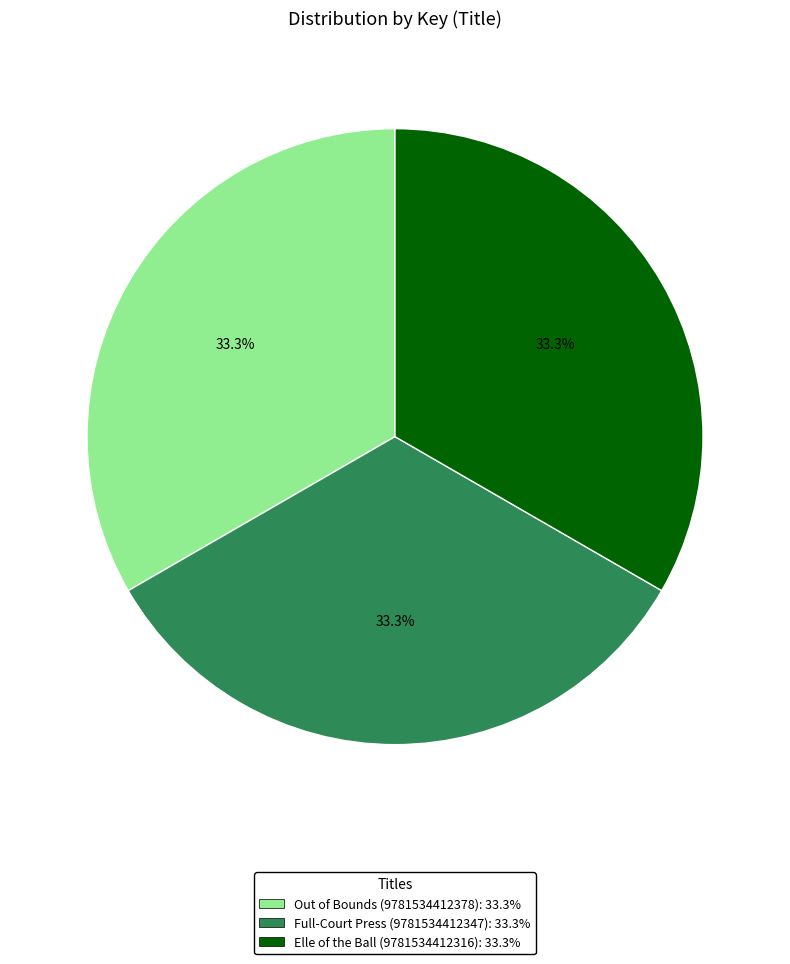

Does Full-Court Press (9781534412347) account for over 50% of the chart?

No